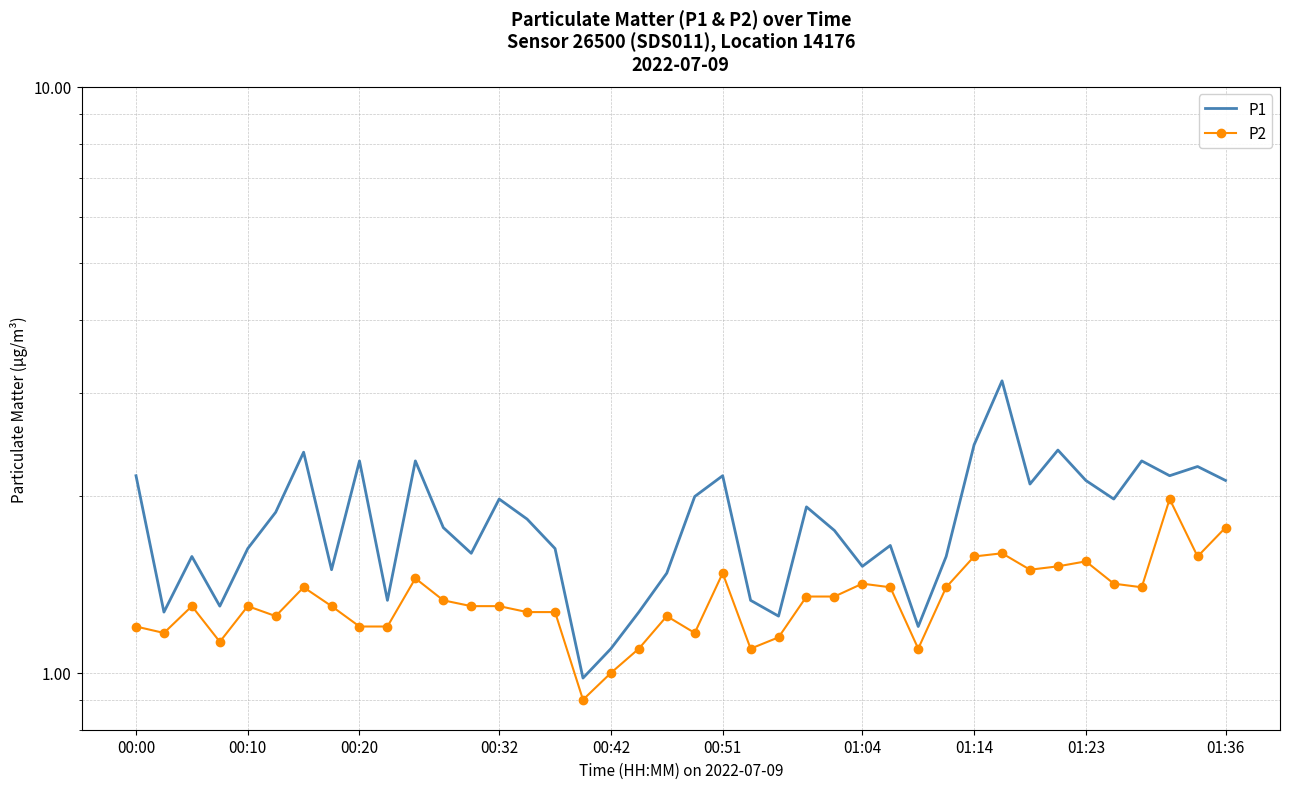

How many lines are shown in the chart?

2